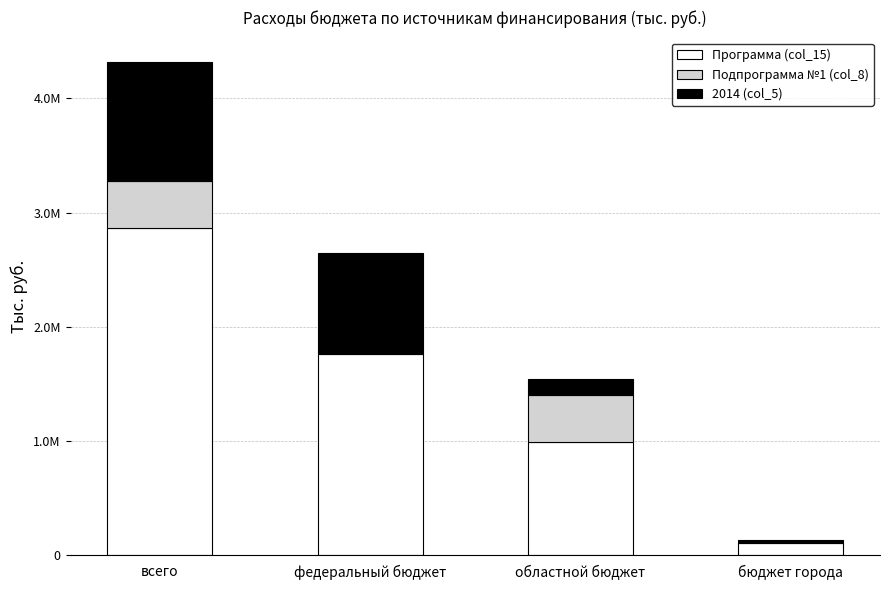

At бюджет города, list the series in order from smallest to largest.

Подпрограмма №1 (col_8), 2014 (col_5), Программа (col_15)